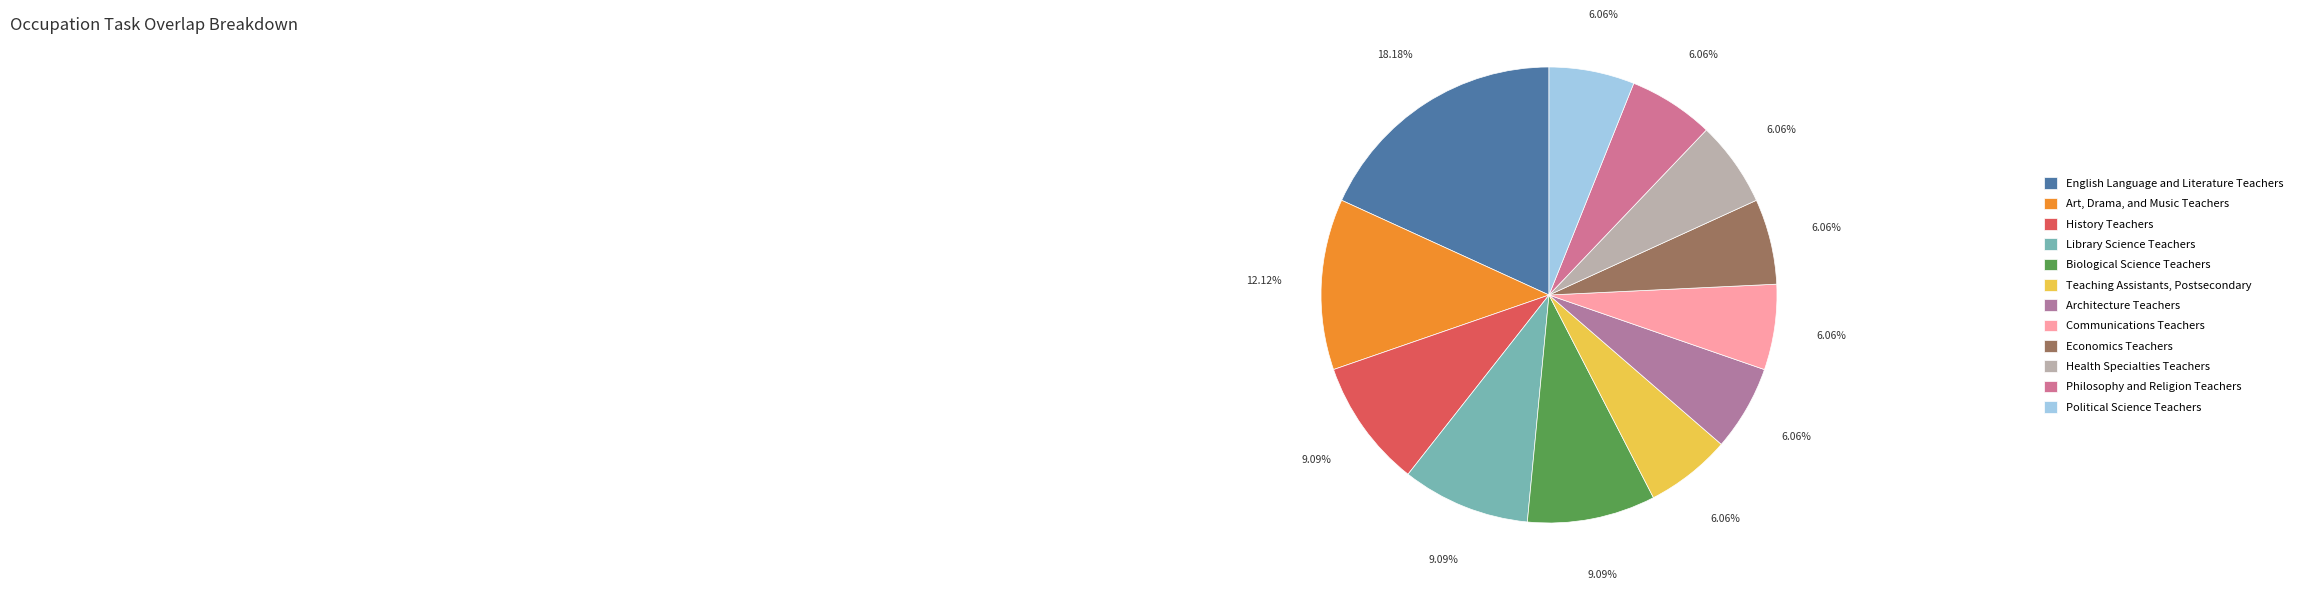

Does Economics Teachers represent more than half of the total?

No